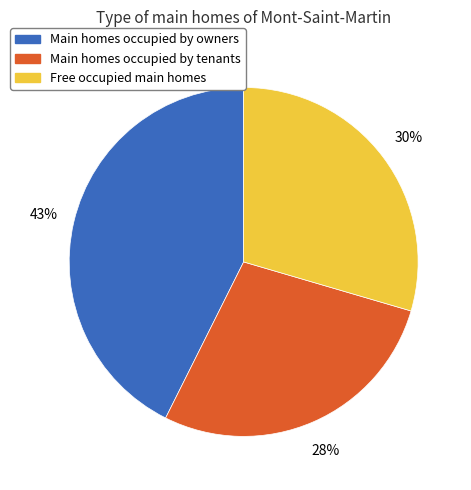

Is there a majority slice in this chart?

No